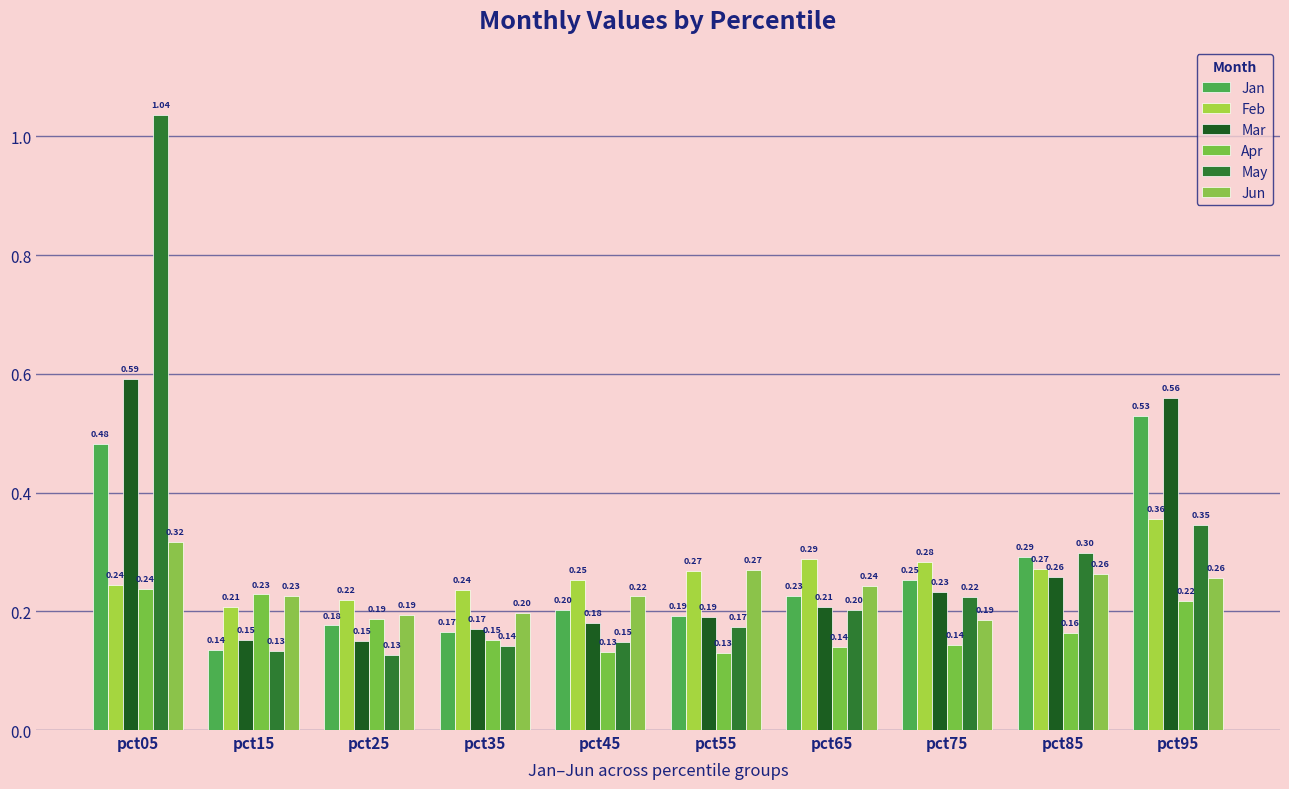

What is the highest value of the Jan series?

0.5